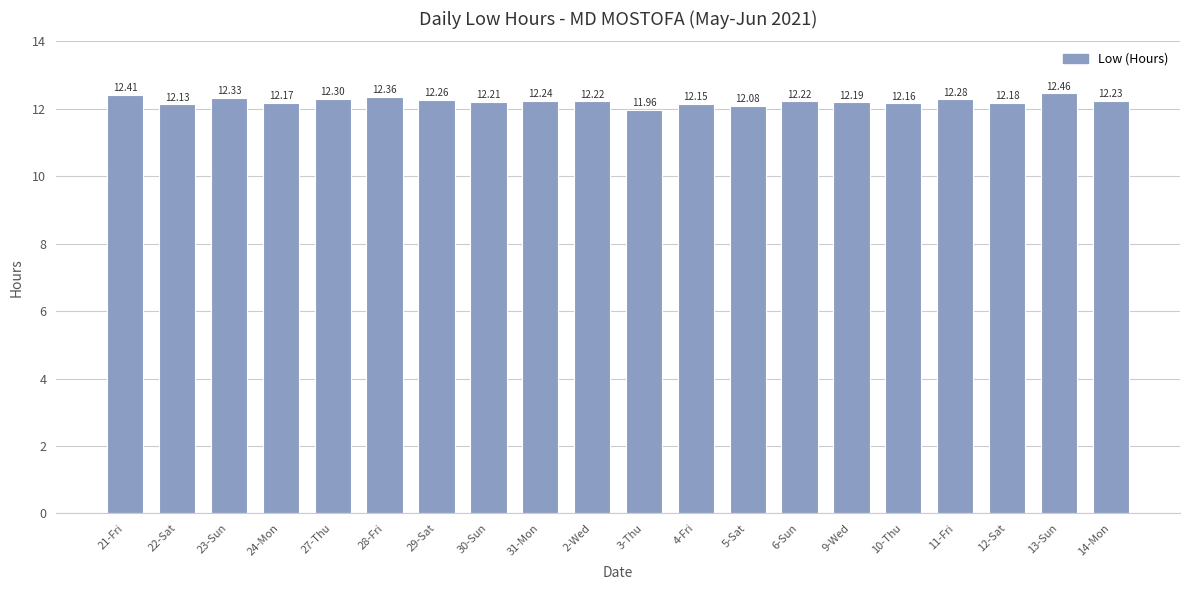

Read the value at 10-Thu.

12.2